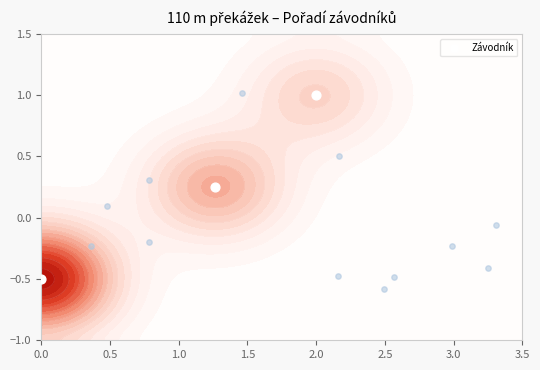

The value at 0.5 is 0.1. True or false?

False